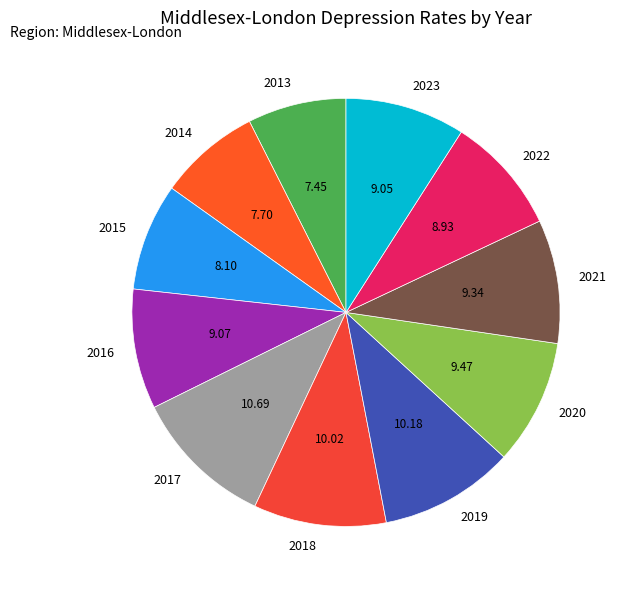

Do 2019 and 2022 together represent more than half of the pie?

No